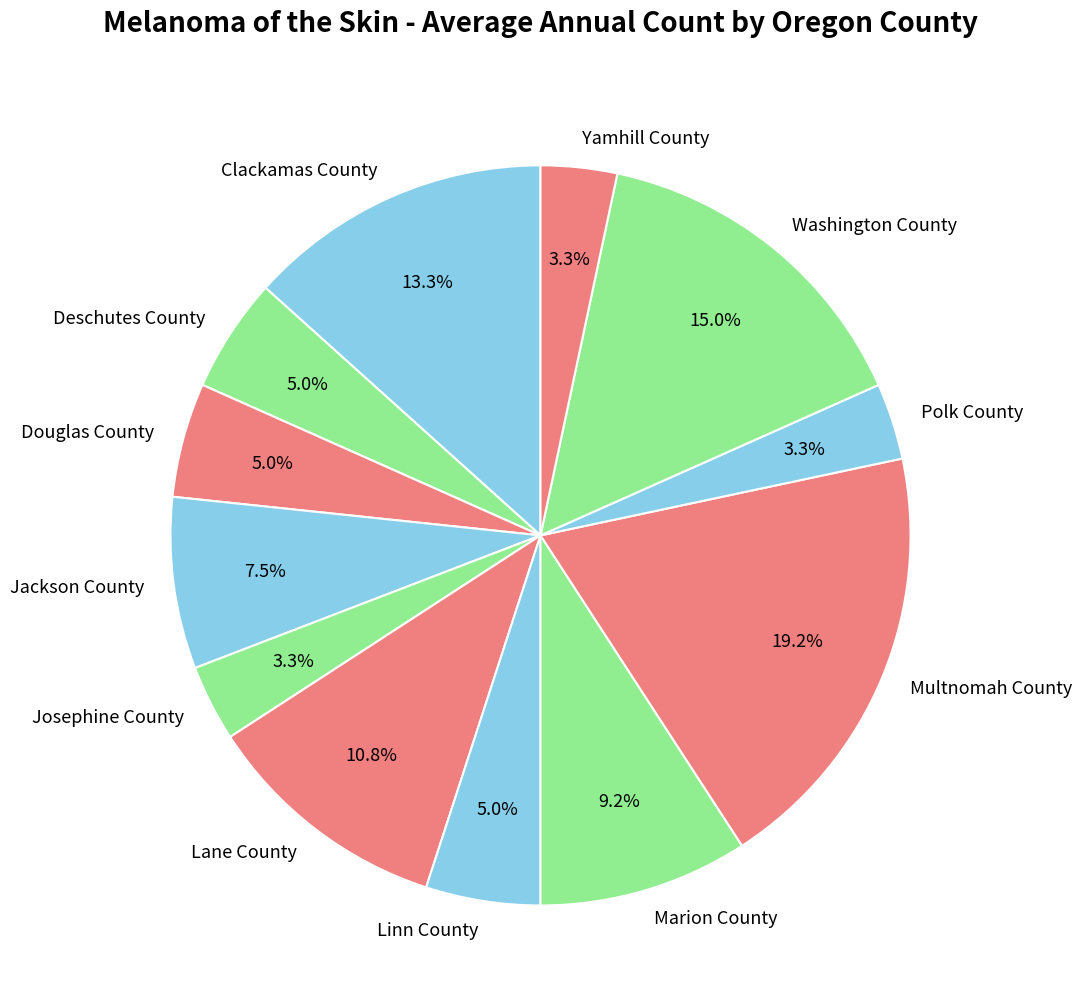

How many slices are in this pie chart?

12